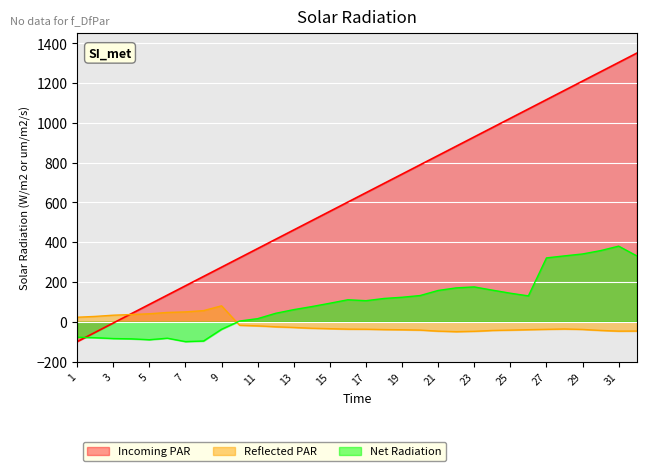

The value of Reflected PAR at 30 is -43.8. True or false?

True